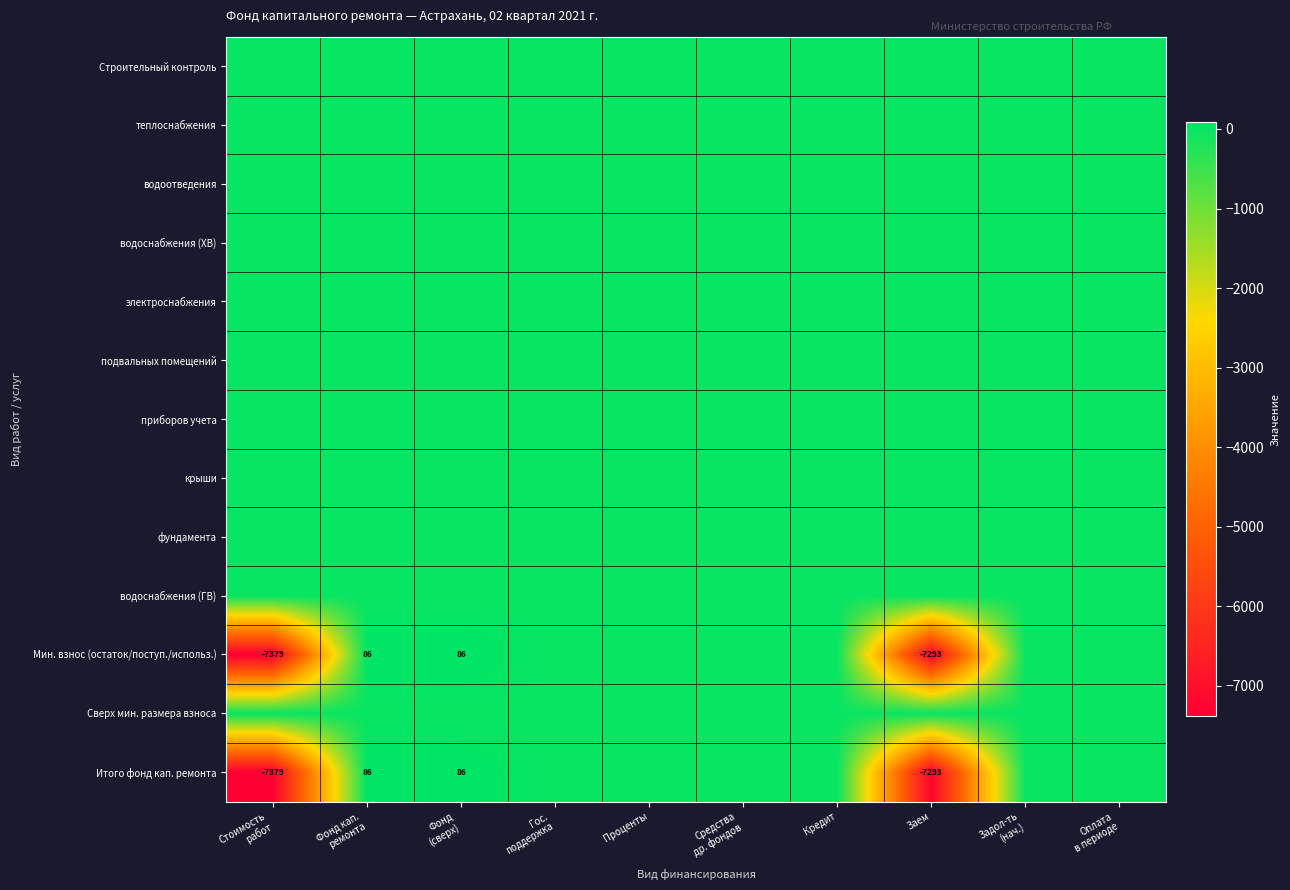

Is the value of теплоснабжения at Стоимость работ greater than the value of Строительный контроль at Заем?

No